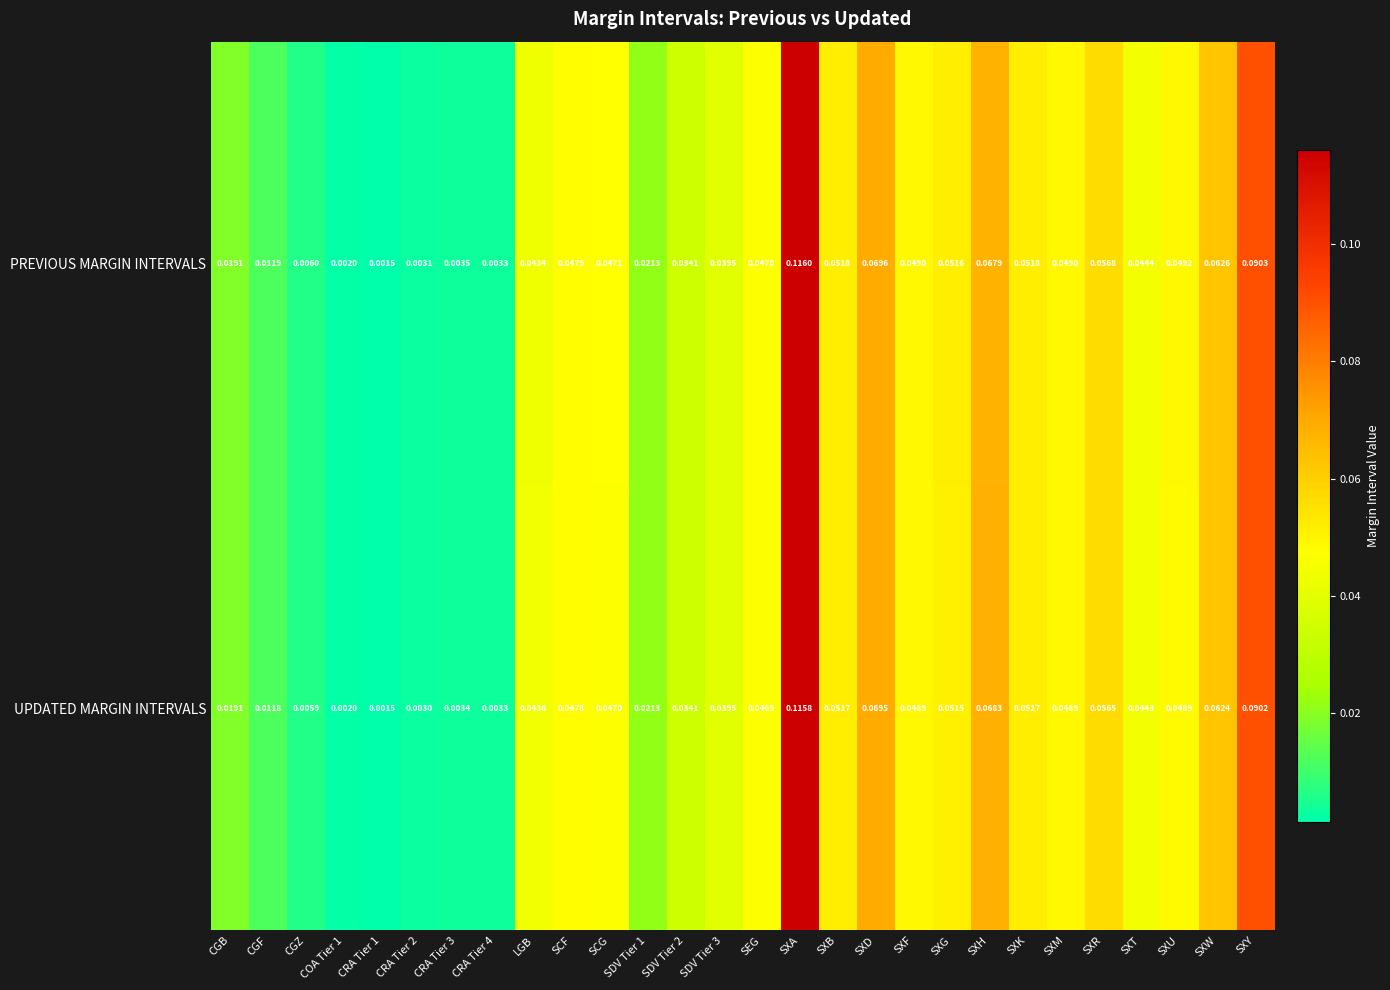

Between CRA Tier 1 and SXH, which series saw the biggest shift?

UPDATED MARGIN INTERVALS